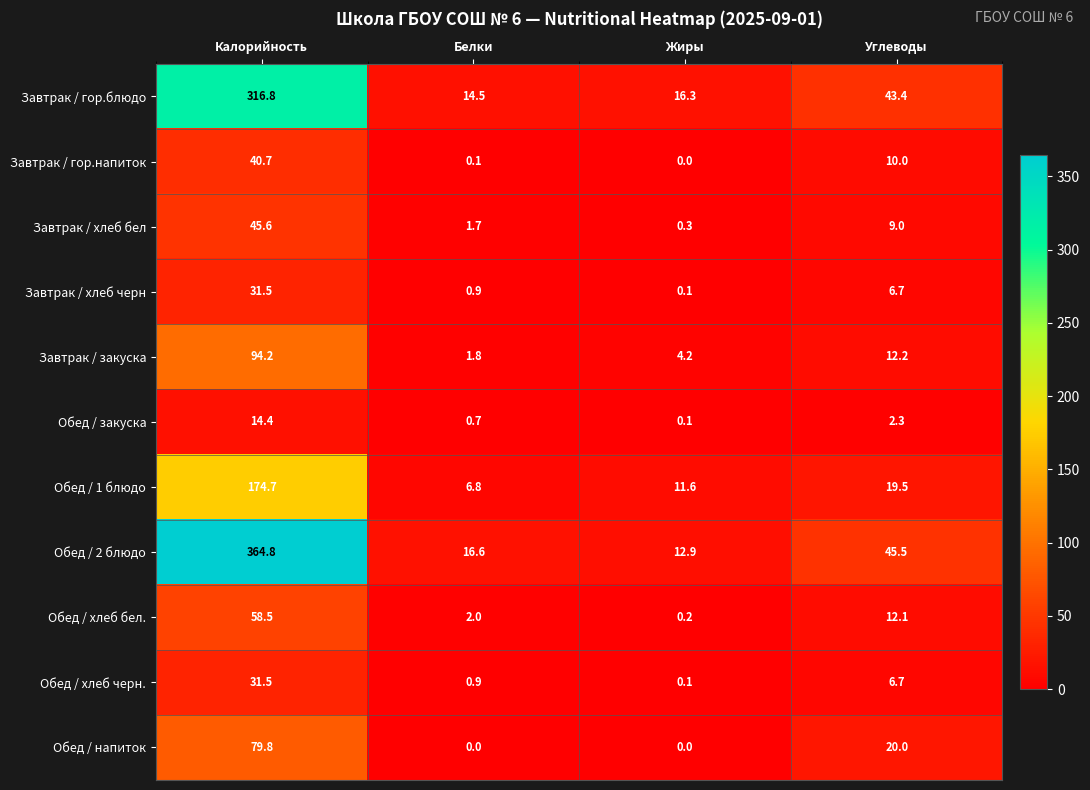

What is the greatest value displayed?

364.8